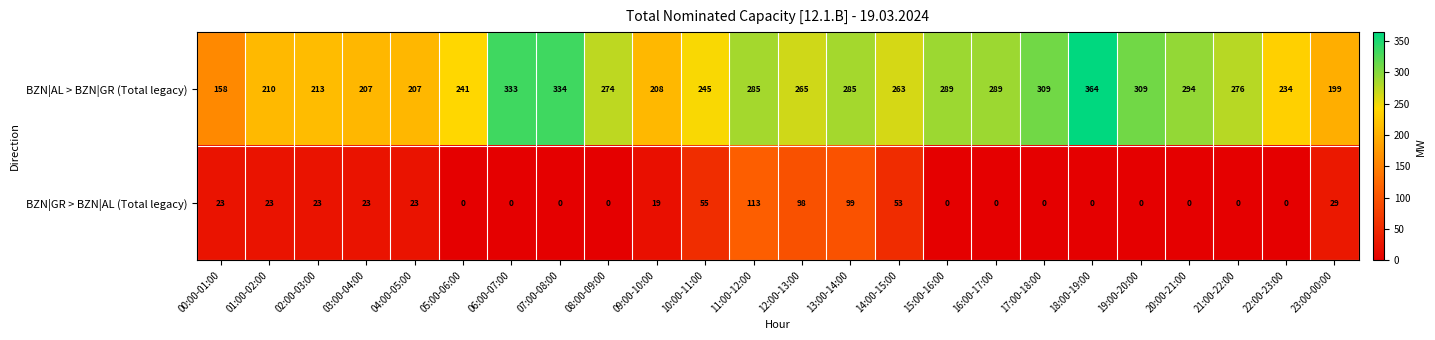

Which label corresponds to the largest value in the chart?

18:00-19:00